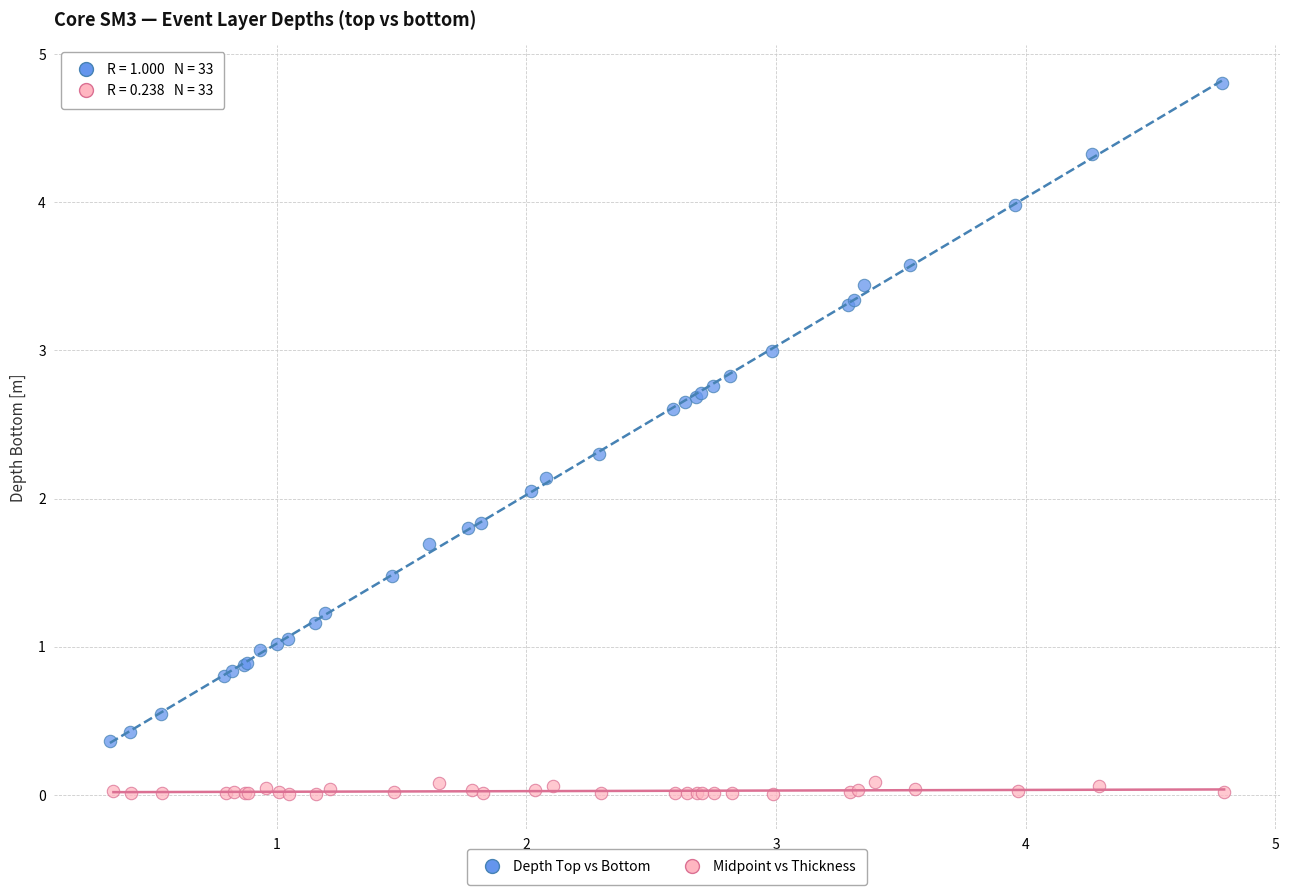

Which series reaches the maximum Y coordinate?

Depth Top vs Bottom